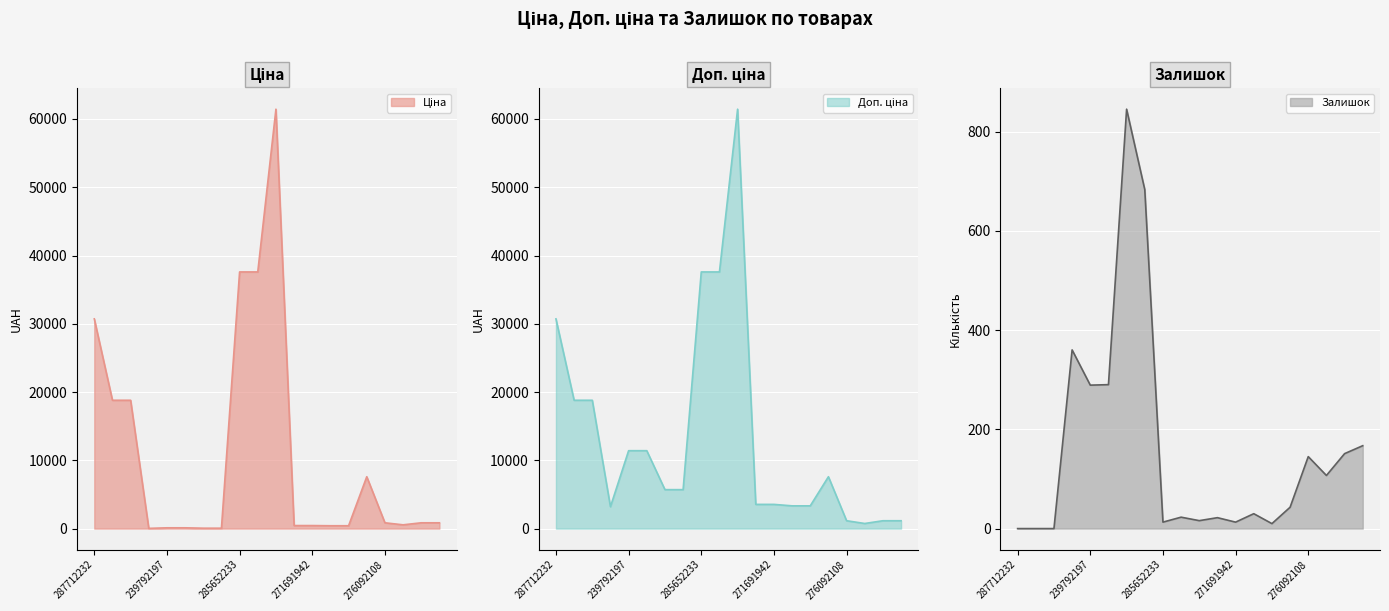

Is it true that Залишок equals 425 at 239792197?

False